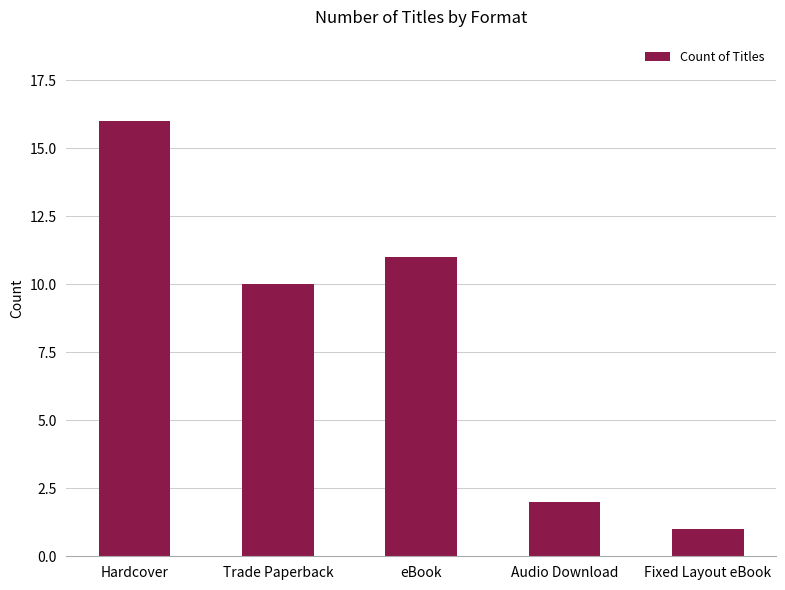

Is it true that the value at eBook is 11?

True